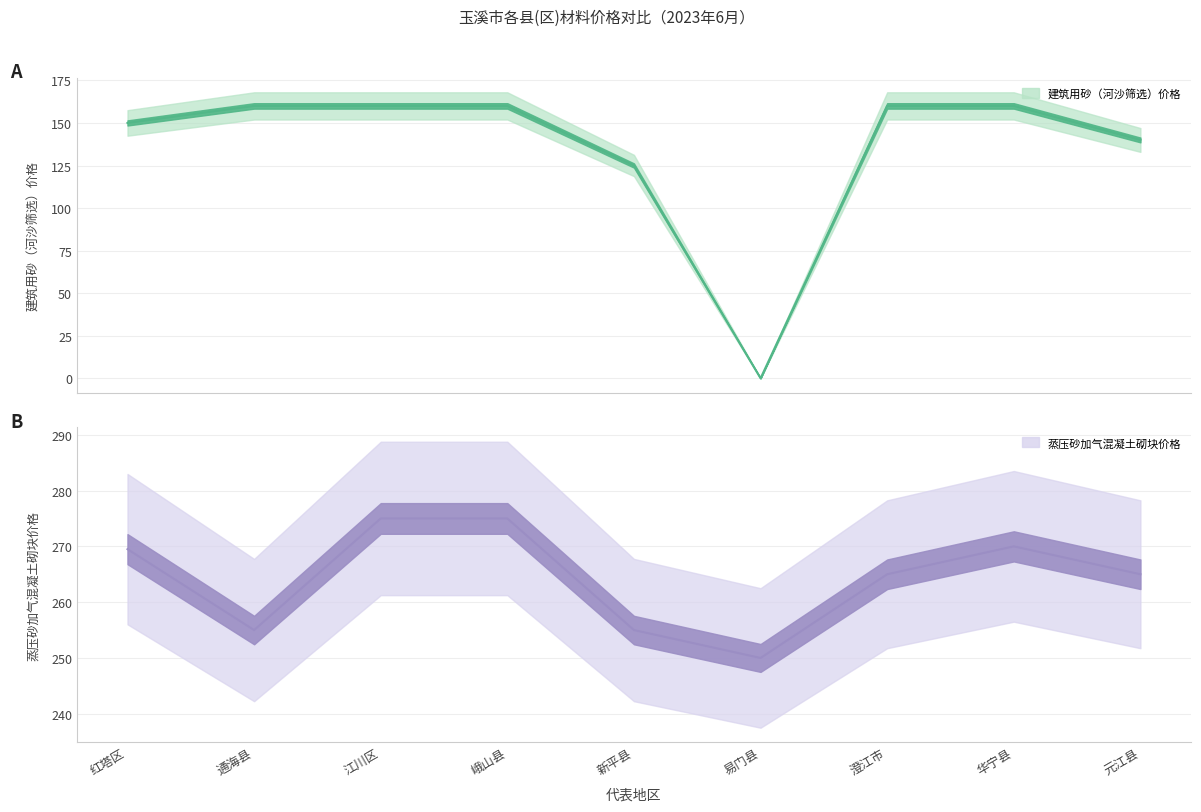

Reading left to right, what are all the values shown in this chart?

建筑用砂（河沙筛选）价格: 红塔区=150.0	通海县=160.0	江川区=160.0	峨山县=160.0	新平县=125.0	易门县=0.0	澄江市=160.0	华宁县=160.0	元江县=140.0
蒸压砂加气混凝土砌块价格: 红塔区=269.5	通海县=255.0	江川区=275.0	峨山县=275.0	新平县=255.0	易门县=250.0	澄江市=265.0	华宁县=270.0	元江县=265.0